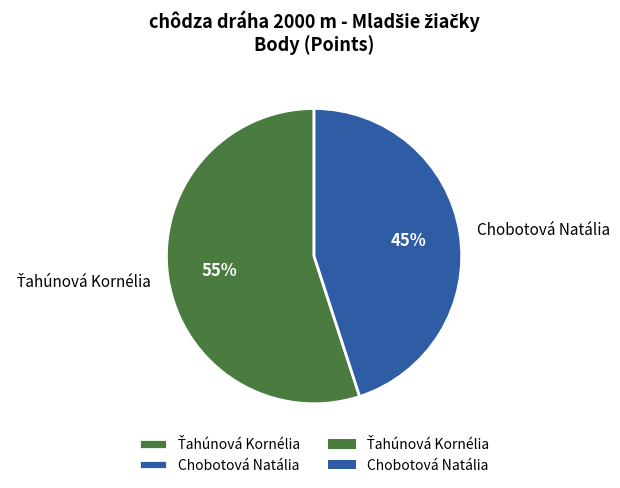

What percentage is the Chobotová Natália slice, to the nearest percent?

45%